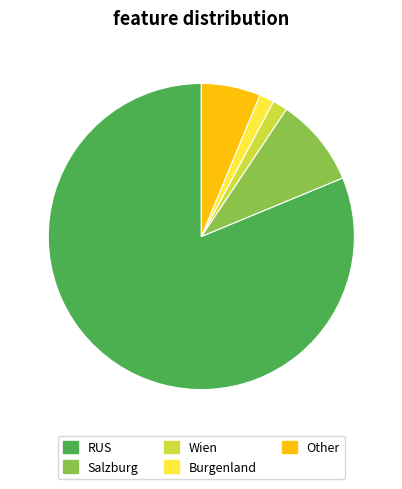

Does Salzburg account for over 50% of the chart?

No